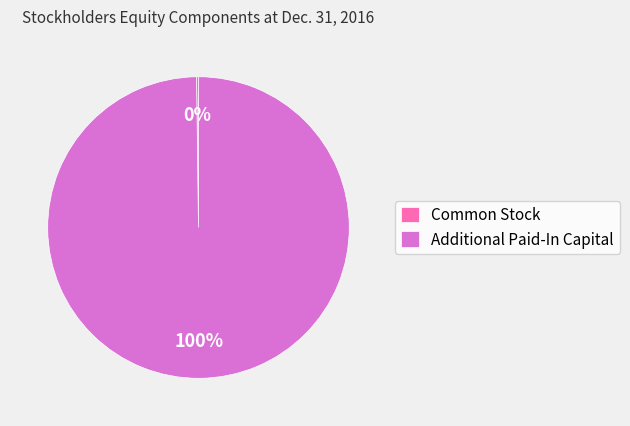

To the nearest percent, what is the average slice percentage?

50%